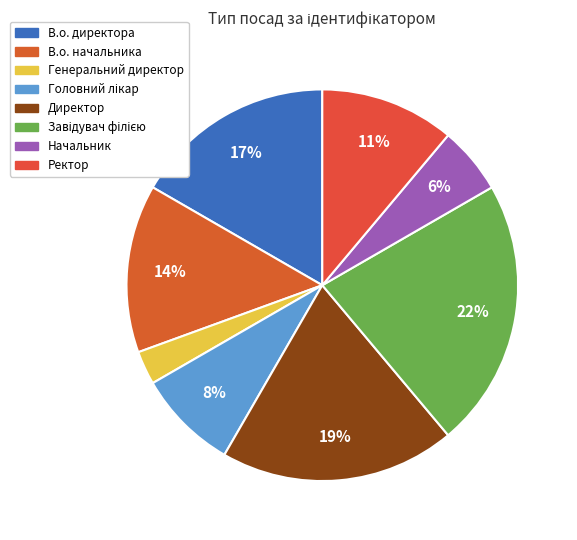

To the nearest percent, what is the difference between the largest and smallest slice percentages?

19%